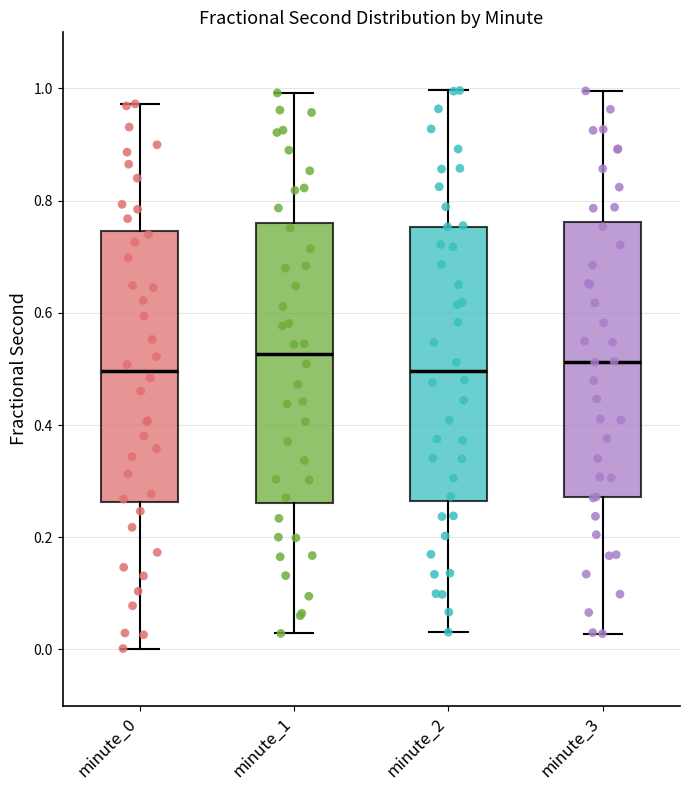

Reading left to right, read every box against the y-axis: the position of its median line, the range the box covers, and the ends of its whiskers. The values are not printed on the chart, so give them approximately, as read against the axis.

minute_0: median 0.50, box 0.26 to 0.74, whiskers 0.00 to 0.98
minute_1: median 0.52, box 0.26 to 0.76, whiskers 0.02 to 1.00
minute_2: median 0.50, box 0.26 to 0.76, whiskers 0.04 to 1.00
minute_3: median 0.52, box 0.28 to 0.76, whiskers 0.02 to 1.00